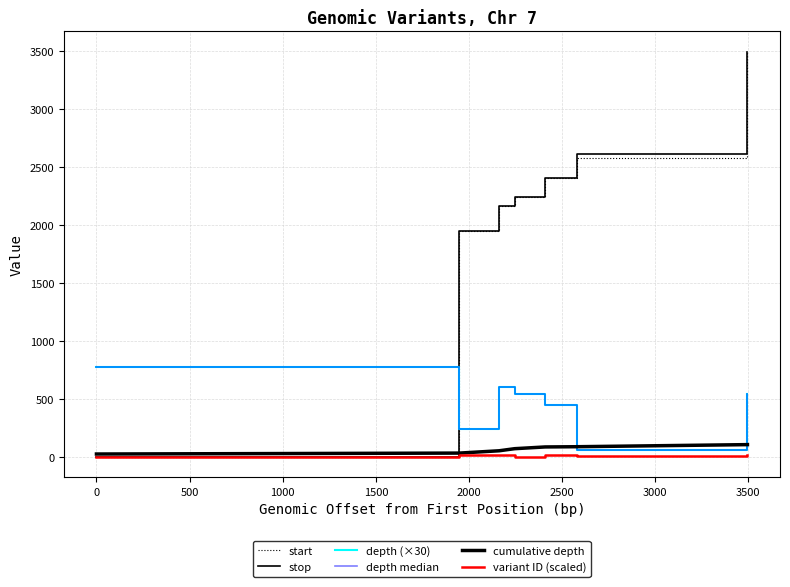

Is this an area chart (filled region under the line)?

No